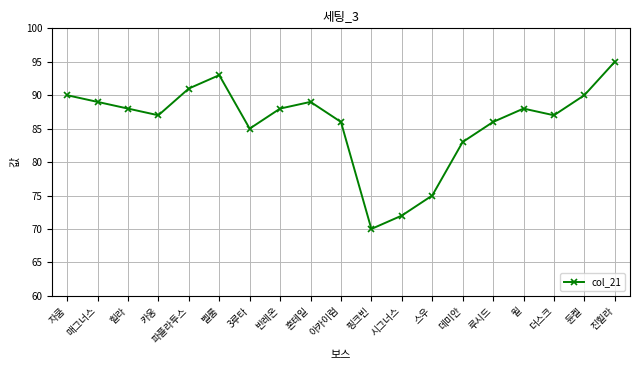

Count the number of data series in this chart.

1